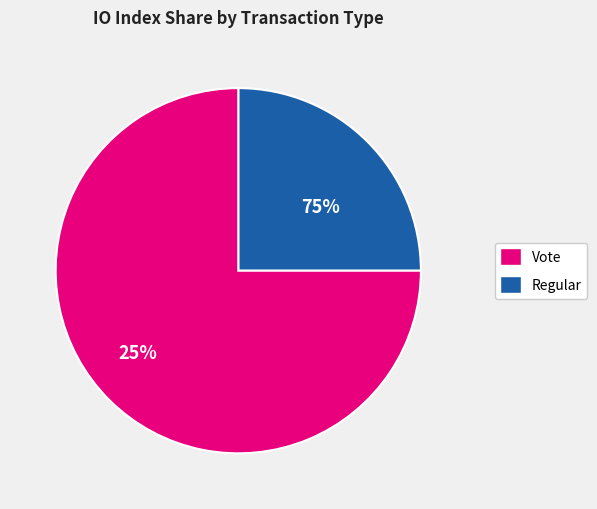

Rank the categories by value from lowest to highest.

Regular (index 0), Vote (index 2)